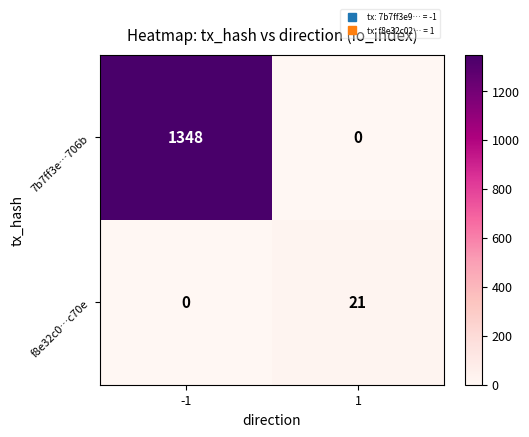

What is the total value across all series at -1?

1348